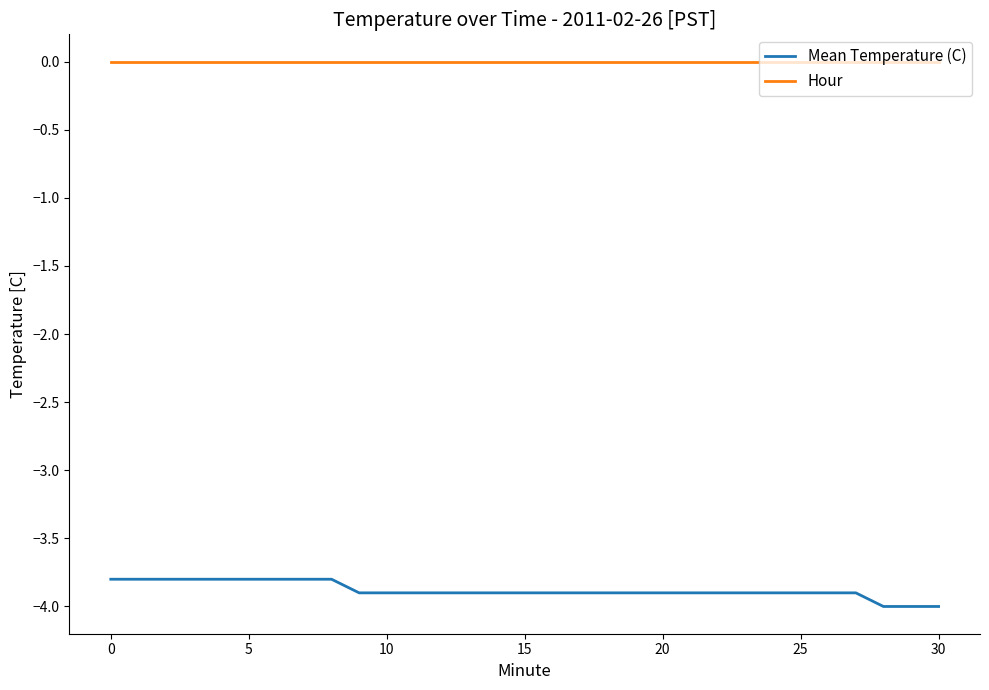

What is the smallest value displayed?

-4.0